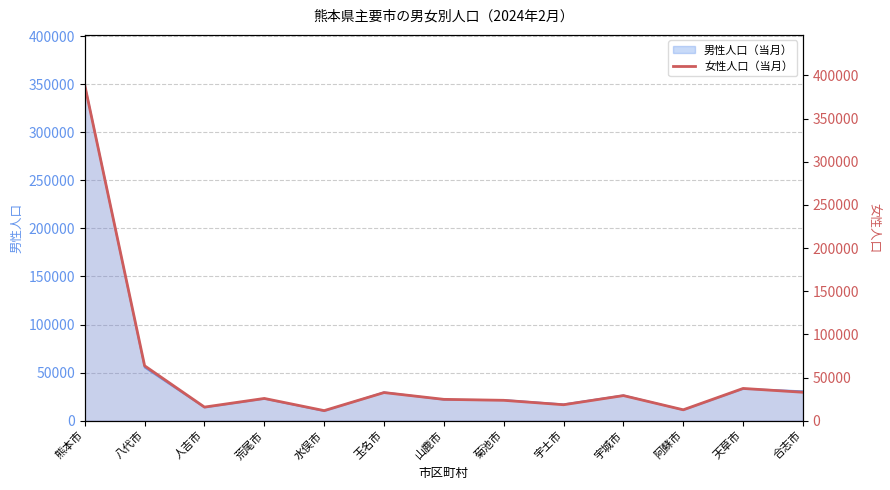

What is the value of the 6th point from the left?

32568